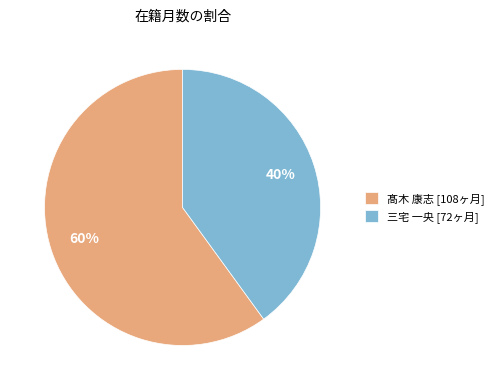

To the nearest percent, what percentage of the pie is 髙木 康志 [108ヶ月]?

60%